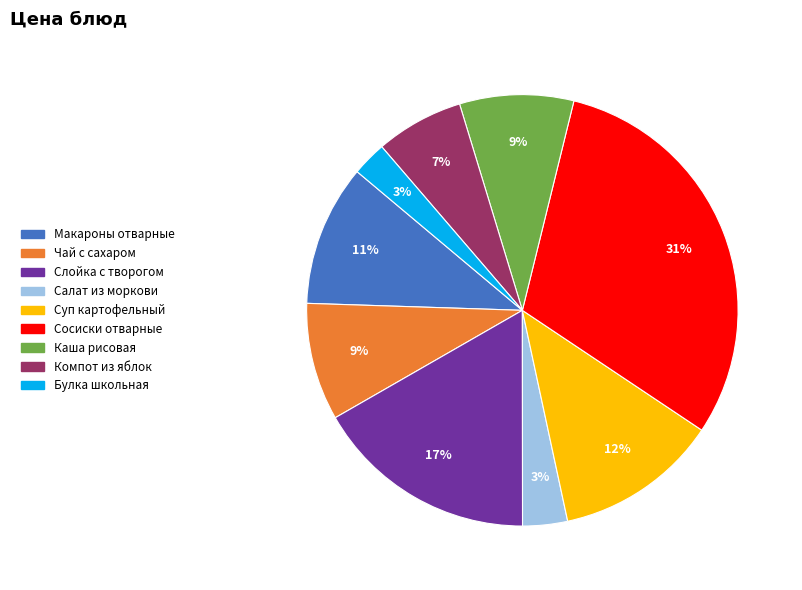

Does any single category account for the majority?

No